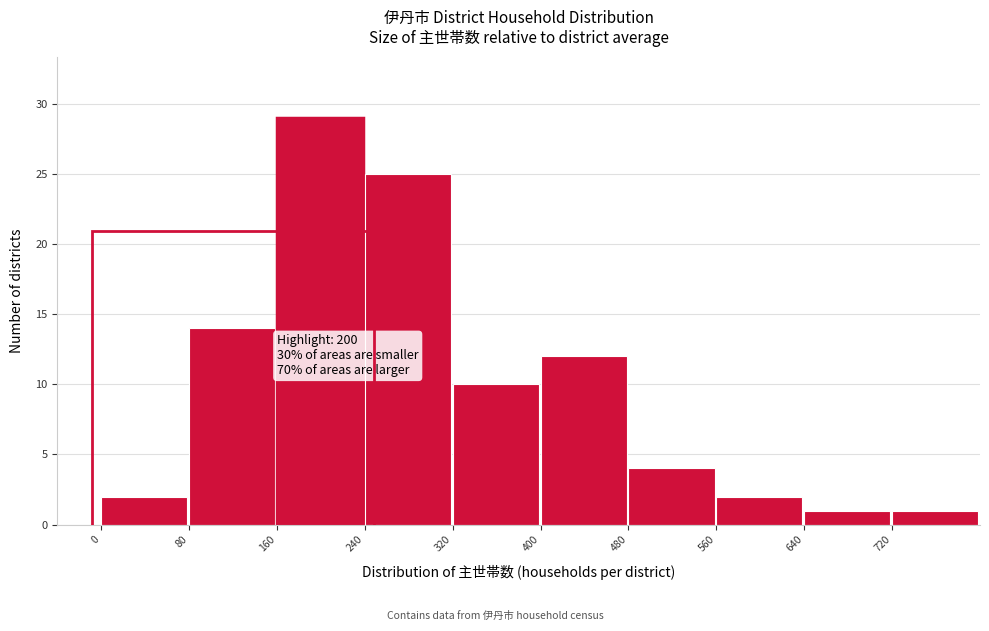

Which range on the x-axis has the tallest bar?

160 to 240